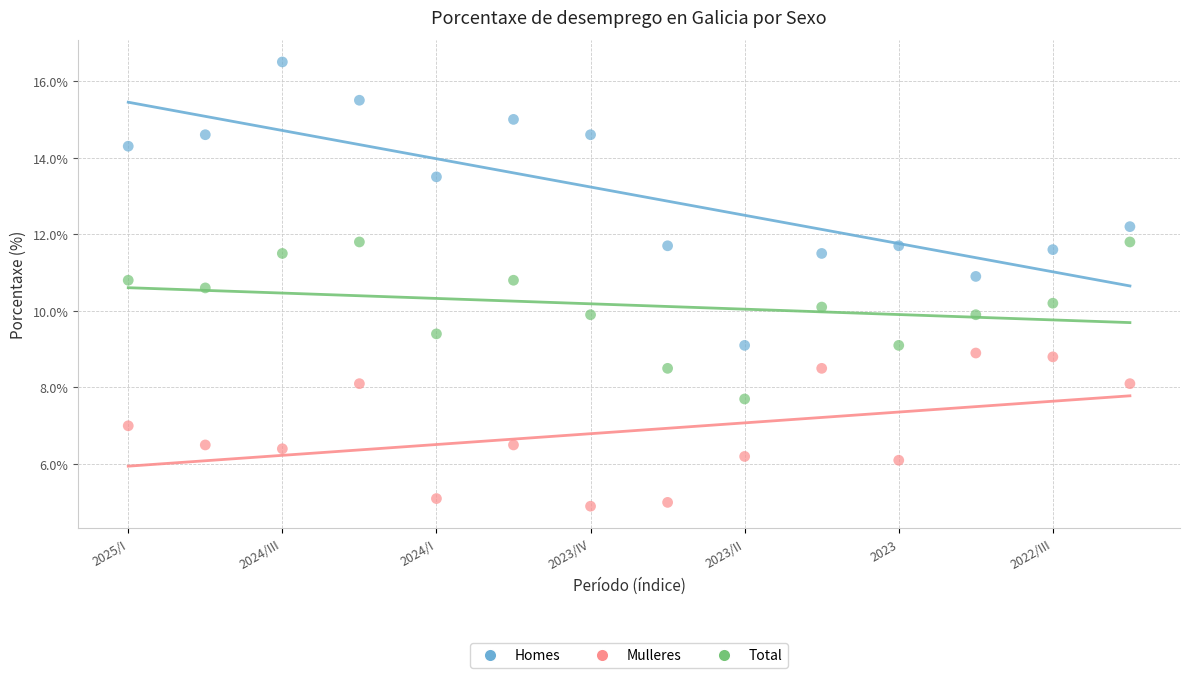

Across all data points, what is the range of Y values (max minus min)?

11.6